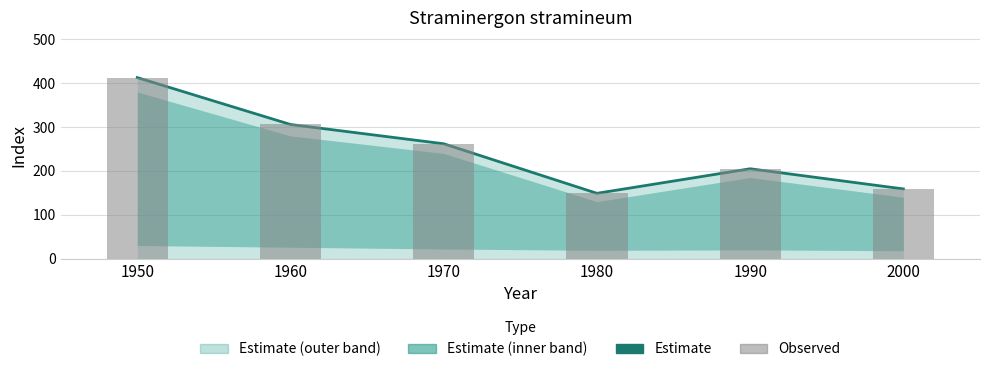

Reading left to right, extract all data points from this chart.

Estimate: 413	306	262	149	205	159
Observed: 413	306	262	149	205	159